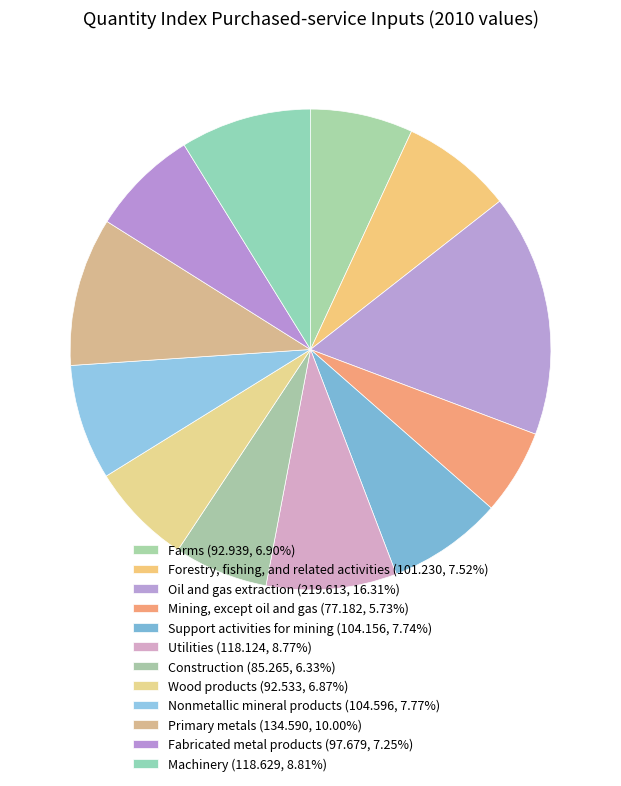

How many slices are in this pie chart?

12